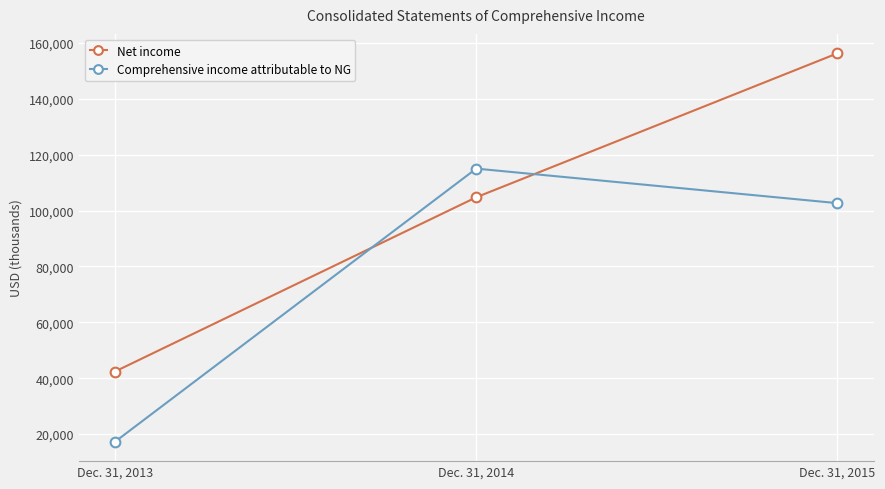

At which category is the sum across all series the highest?

Dec. 31, 2015